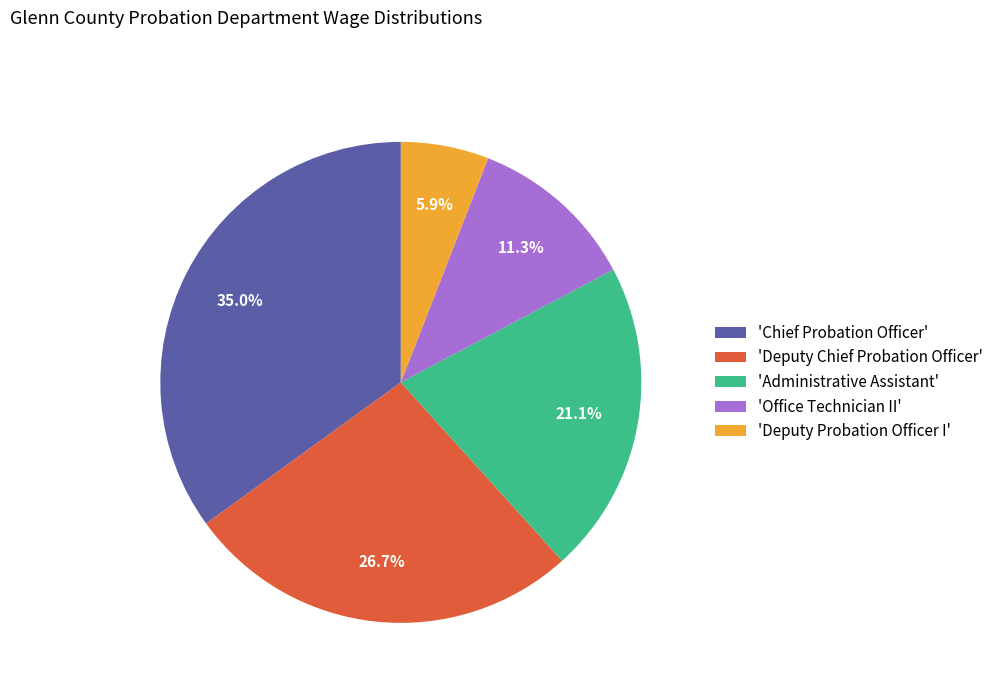

Between 'Administrative Assistant' and 'Deputy Chief Probation Officer', which is larger?

'Deputy Chief Probation Officer'